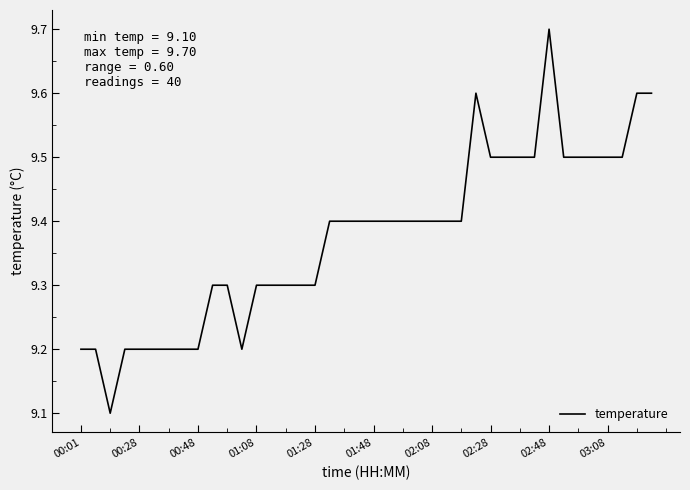

What is the maximum value shown in the chart?

9.7